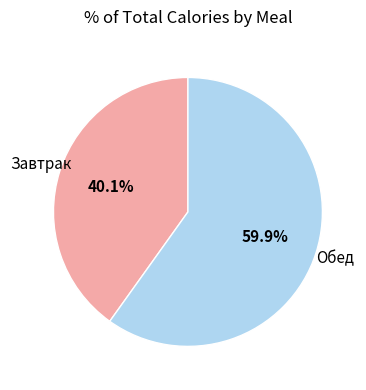

Does any single category account for the majority?

Yes